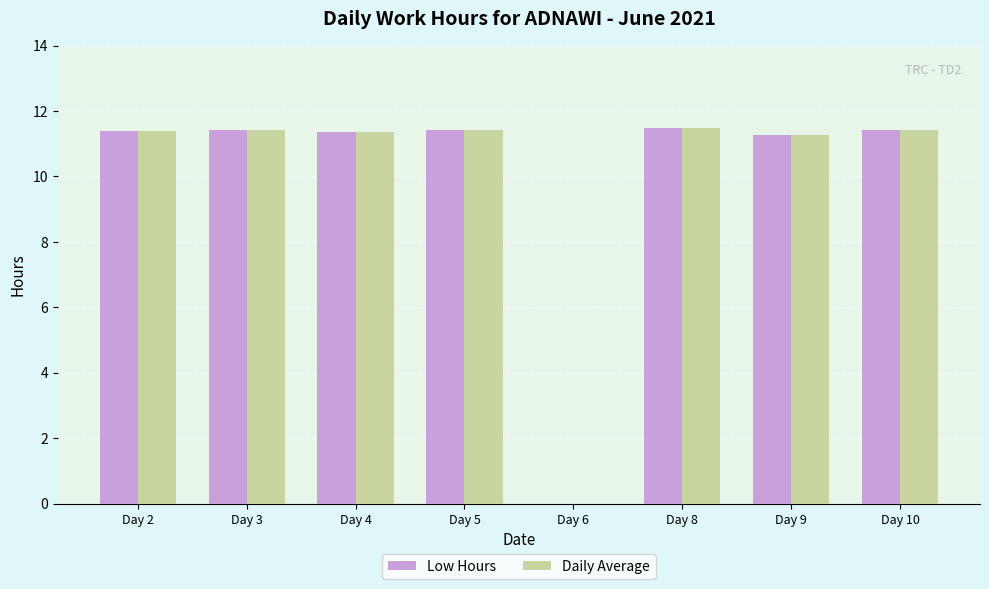

What is the sum of all Low Hours values?

79.8